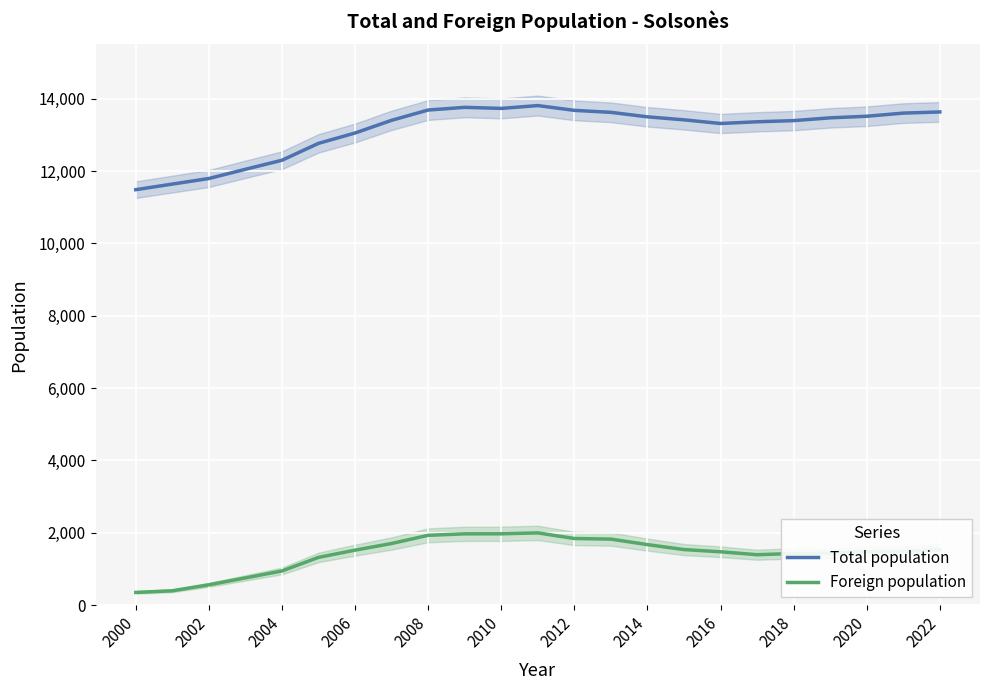

What are all the series names shown in the legend?

Total population, Foreign population